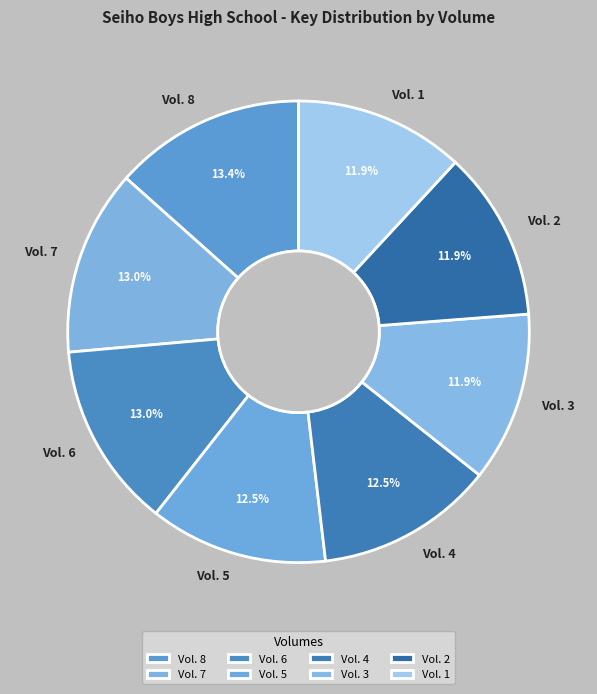

What percentage do Vol. 1 and Vol. 3 together represent?

23.8%